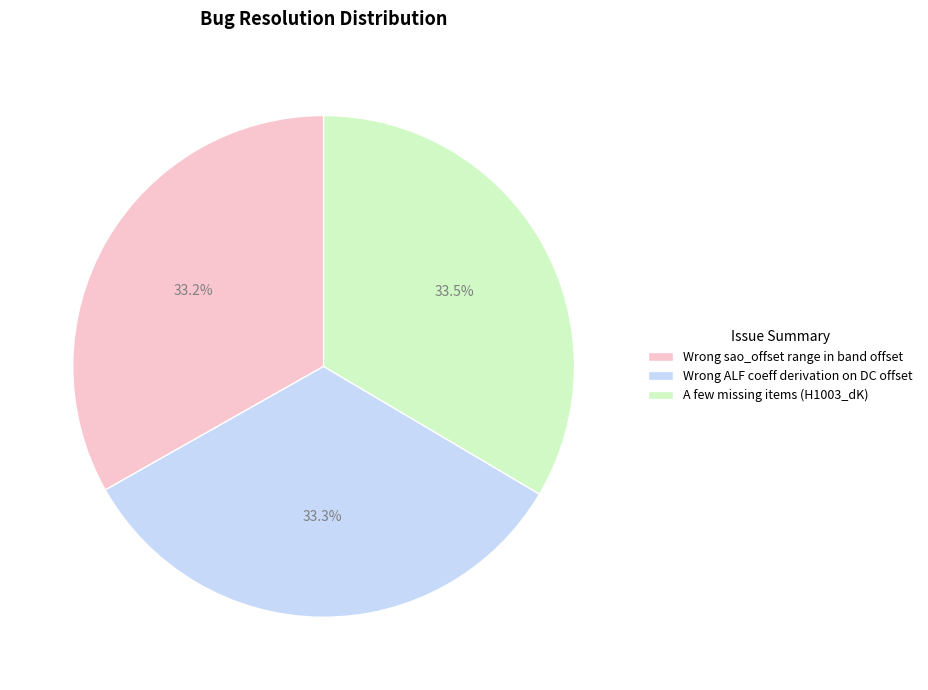

To the nearest percent, what percentage of the pie is Wrong ALF coeff derivation on DC offset?

33%